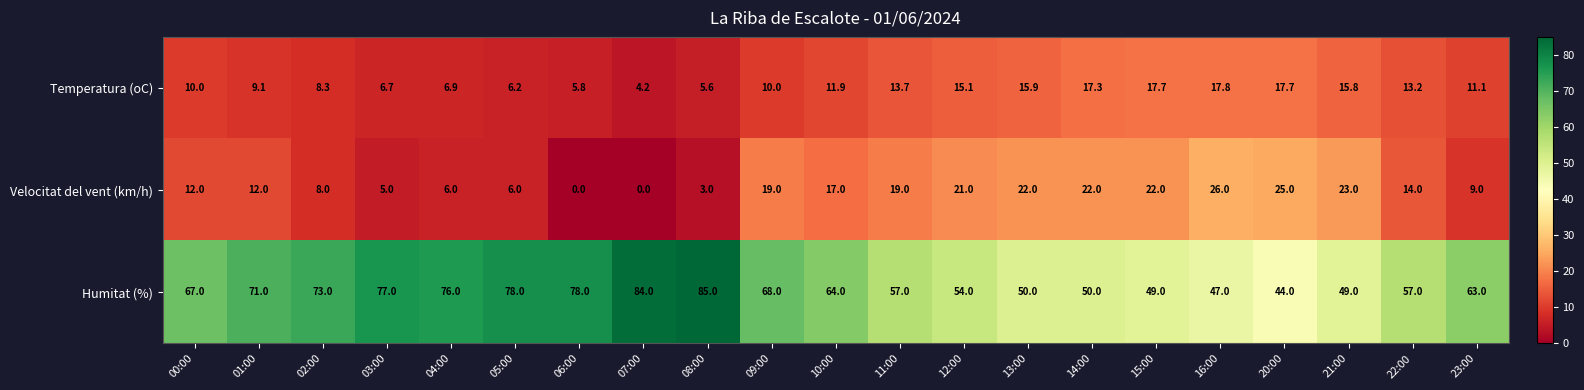

At how many categories does at least one series exceed 35?

21